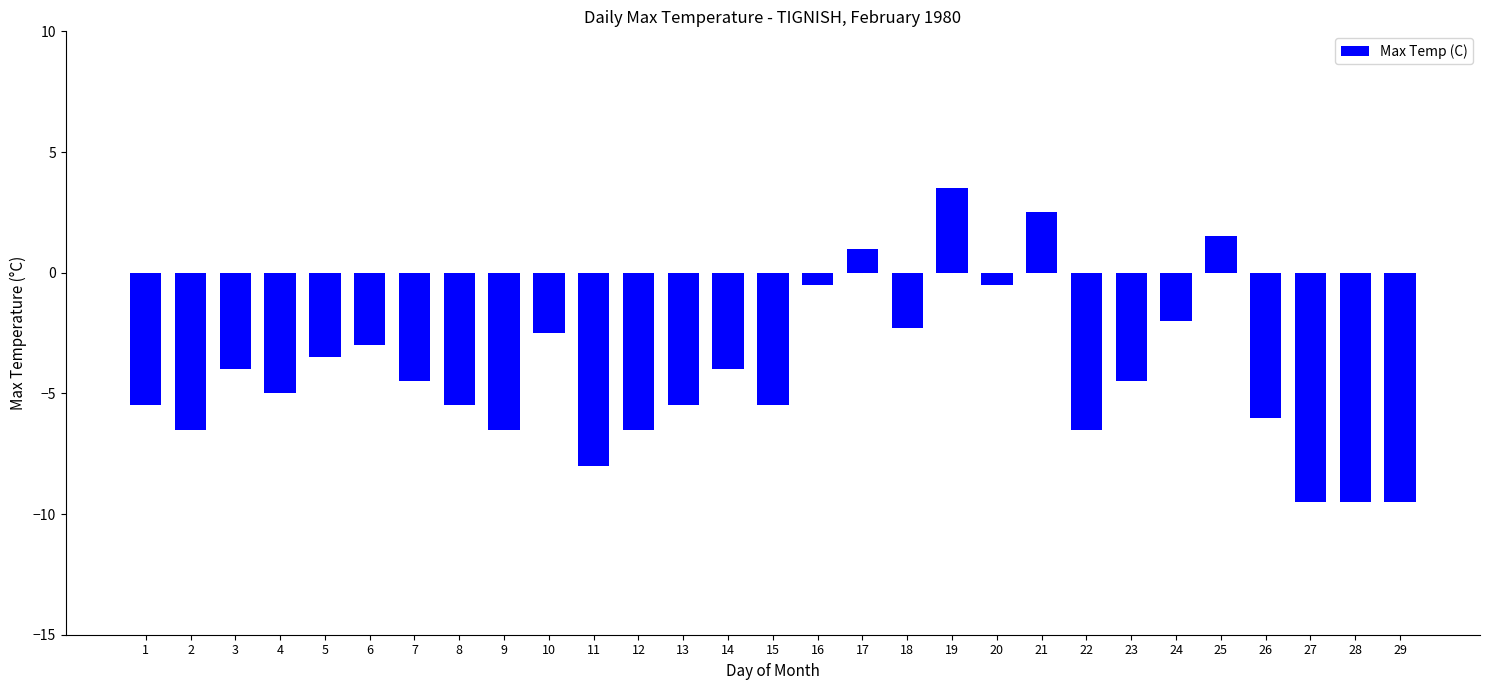

How many negative values are there?

25